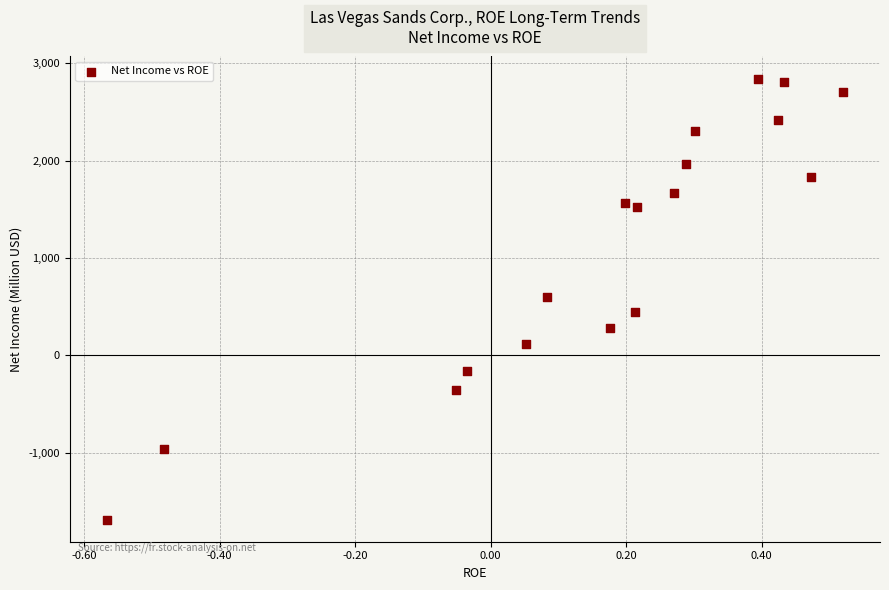

What is the range of Y values (max minus min)?

4526